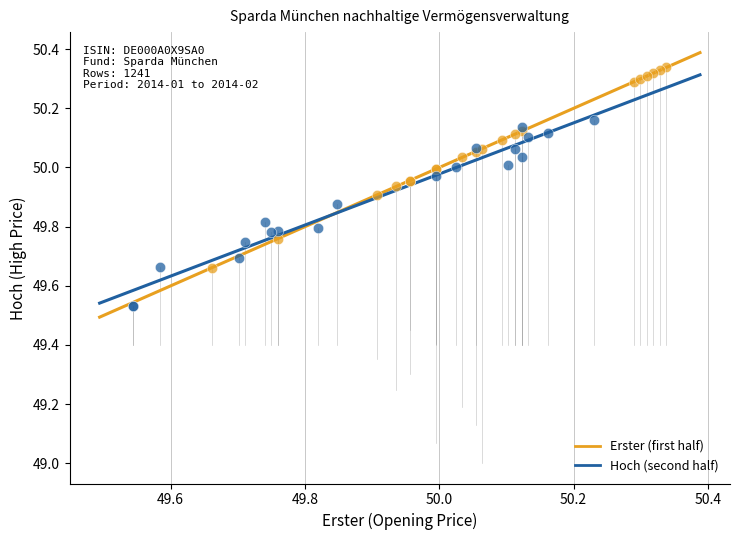

What are all the series names shown in the legend?

Erster (first half), Hoch (second half)